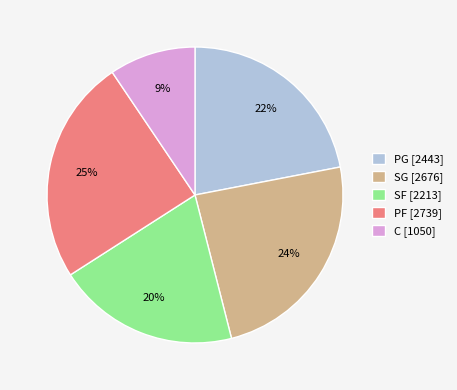

Which has a higher value, PF [2739] or SF [2213]?

PF [2739]